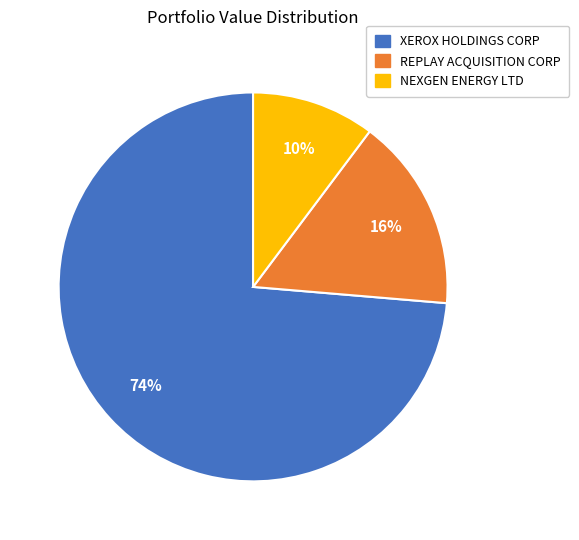

True or false: XEROX HOLDINGS CORP accounts for 84% of the total.

False